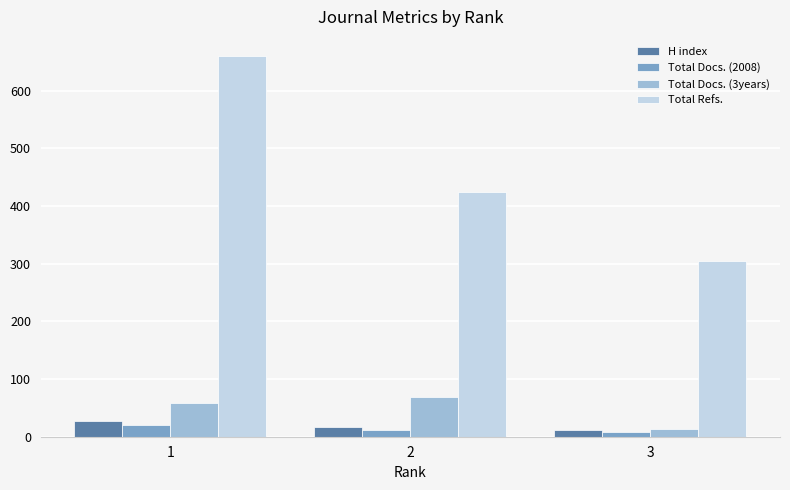

Which series has the largest total across all categories?

Total Refs.